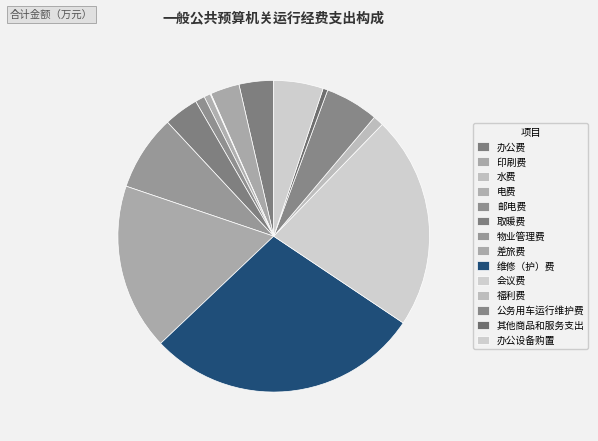

Which has a higher value, 取暖费 or 物业管理费?

物业管理费